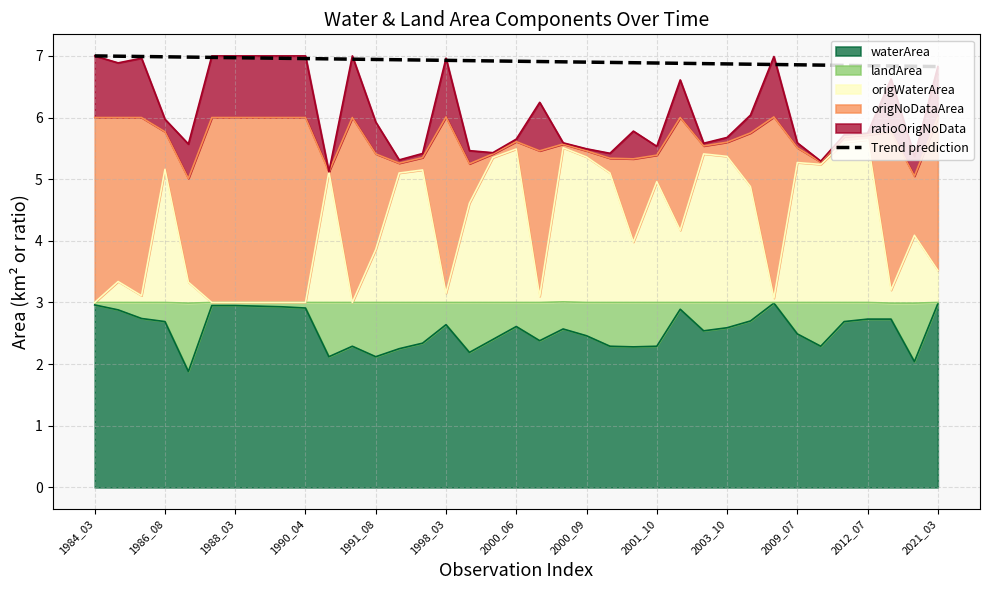

The value at 1986_08 is 2.2. True or false?

False